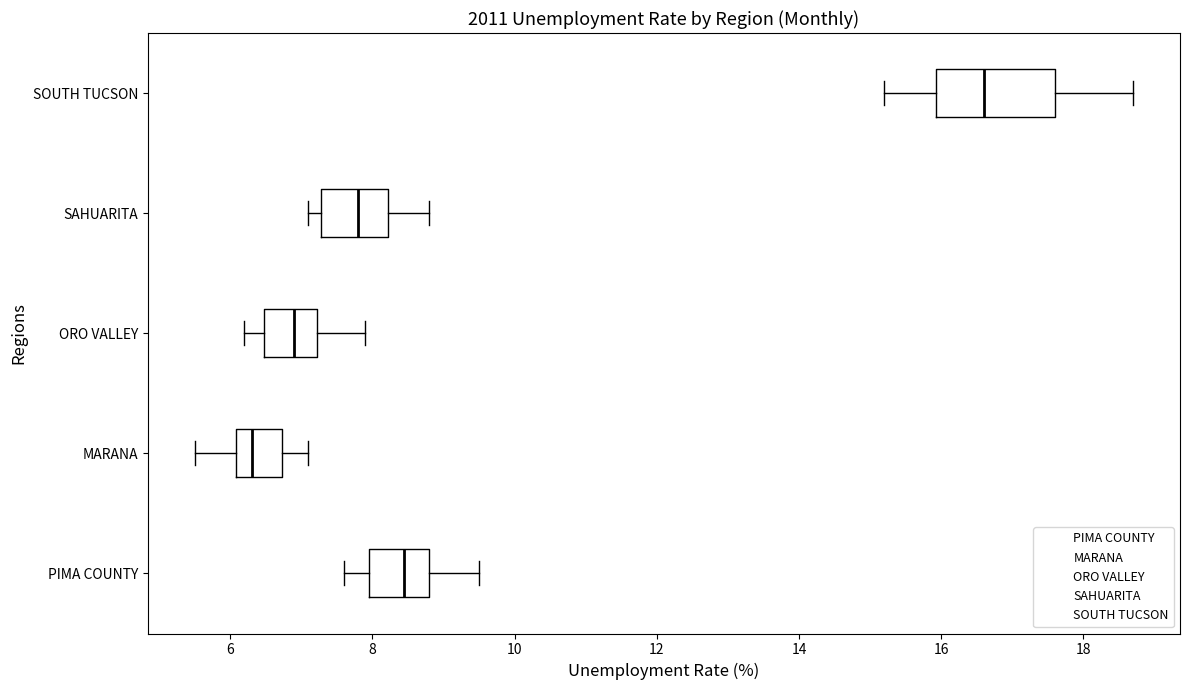

Reading bottom to top, read every box against the x-axis: the position of its median line, the range the box covers, and the ends of its whiskers. The values are not printed on the chart, so give them approximately, as read against the axis.

PIMA COUNTY: median 8.4, box 8.0 to 8.8, whiskers 7.6 to 9.6
MARANA: median 6.4, box 6.0 to 6.8, whiskers 5.6 to 7.2
ORO VALLEY: median 7.0, box 6.4 to 7.2, whiskers 6.2 to 8.0
SAHUARITA: median 7.8, box 7.2 to 8.2, whiskers 7.2 (just left of the box's left edge) to 8.8
SOUTH TUCSON: median 16.6, box 16.0 to 17.6, whiskers 15.2 to 18.8